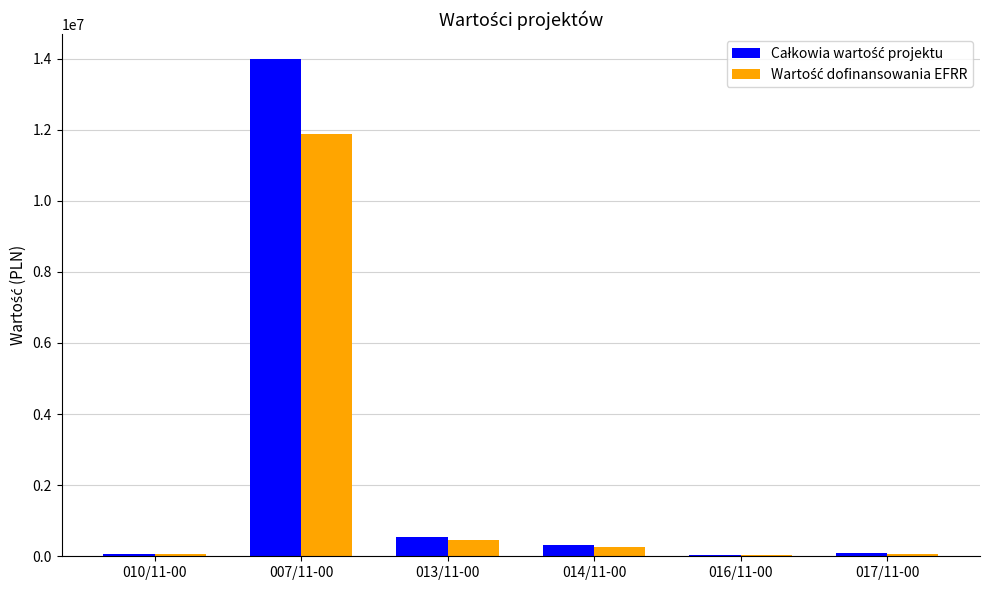

Which label corresponds to the largest value in the chart?

007/11-00